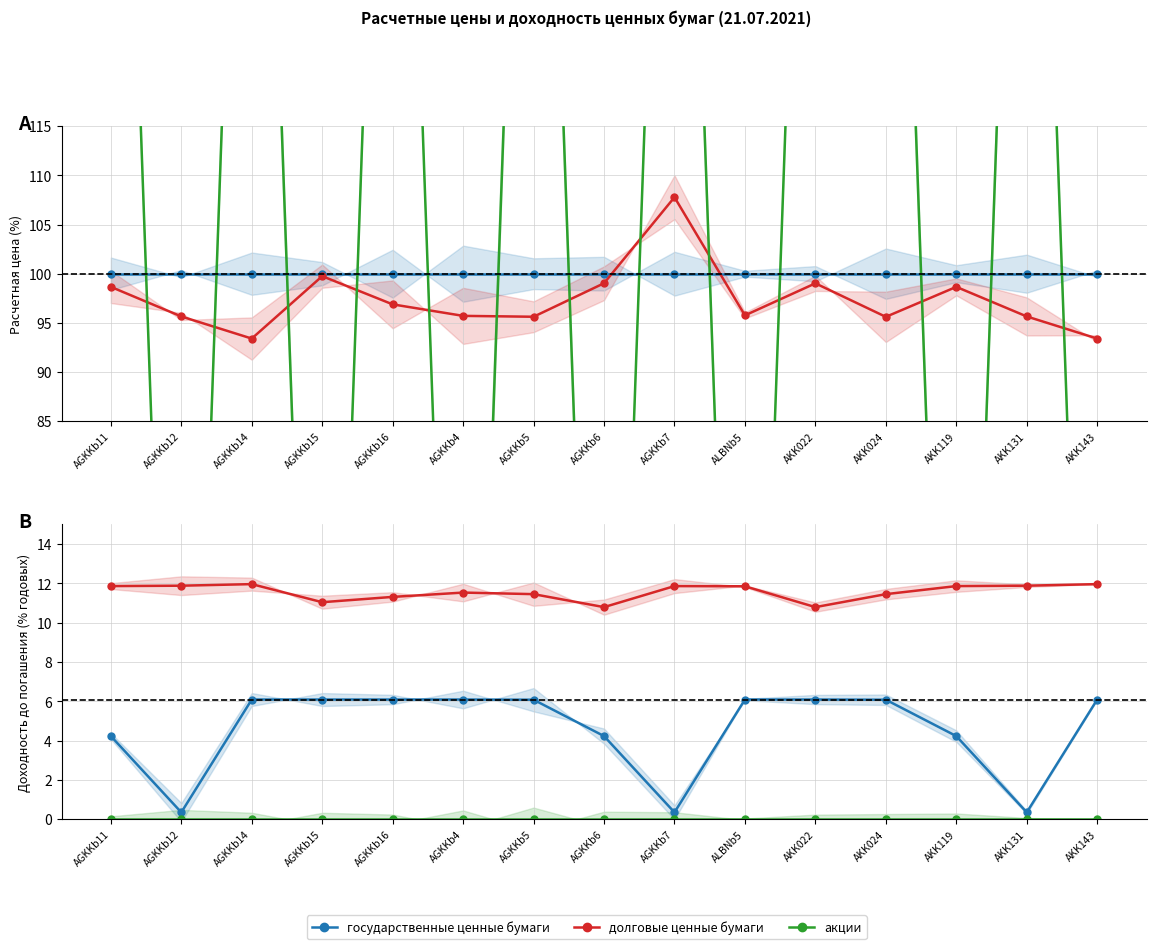

What is the spread (max minus min) of values at AGKKb14?

12.0